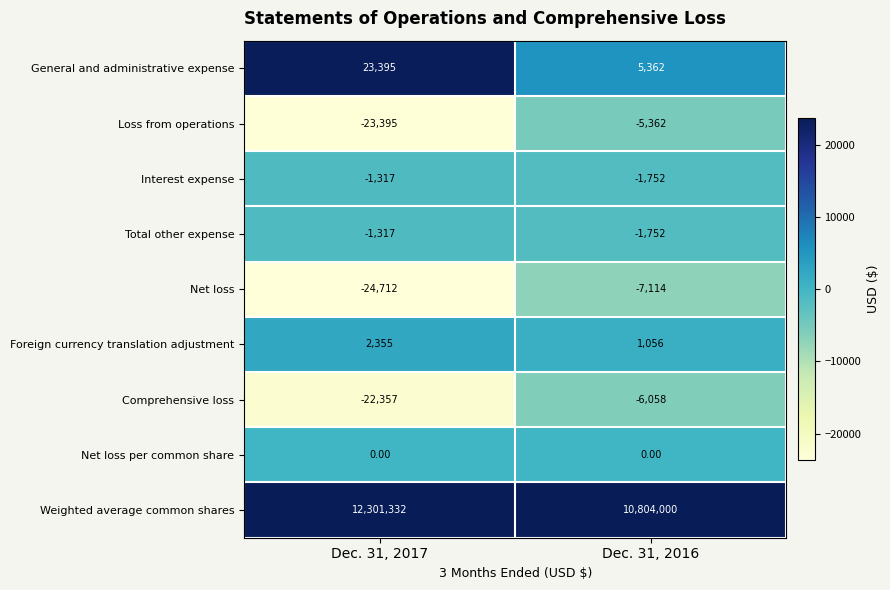

What is the spread (max minus min) of values at Dec. 31, 2016?

10811114